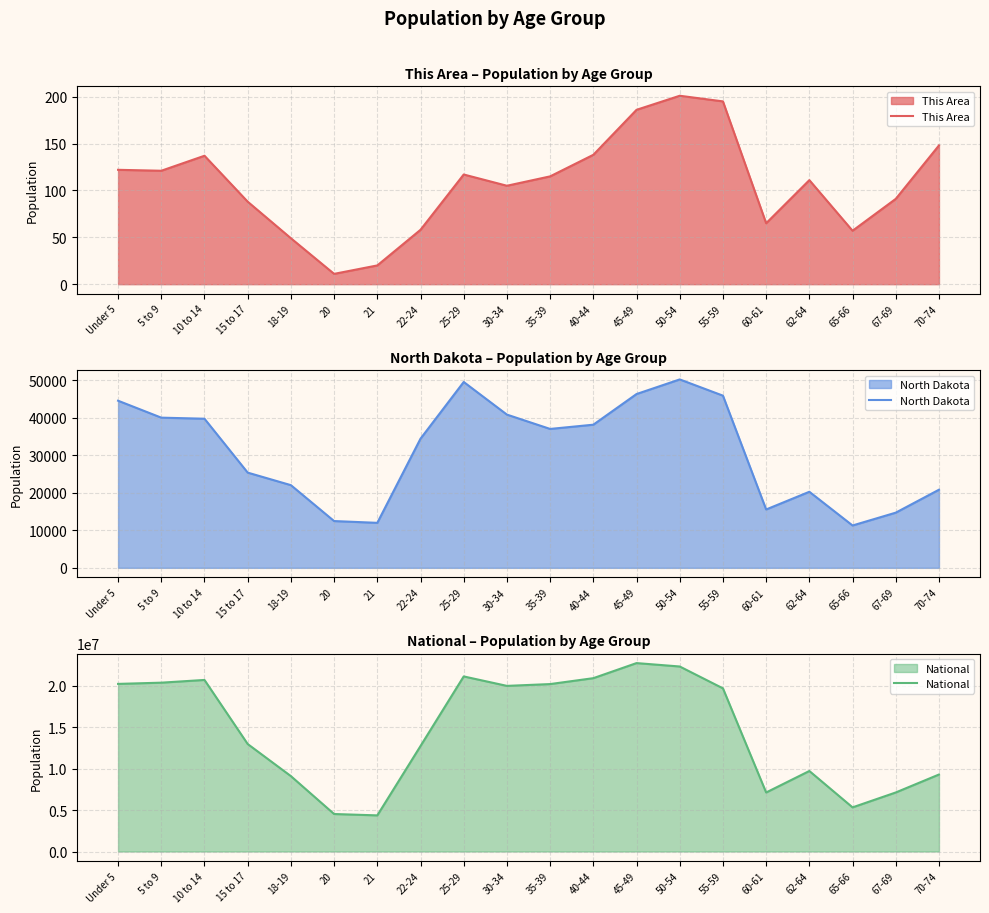

How many data points in North Dakota are less than 37065?

10